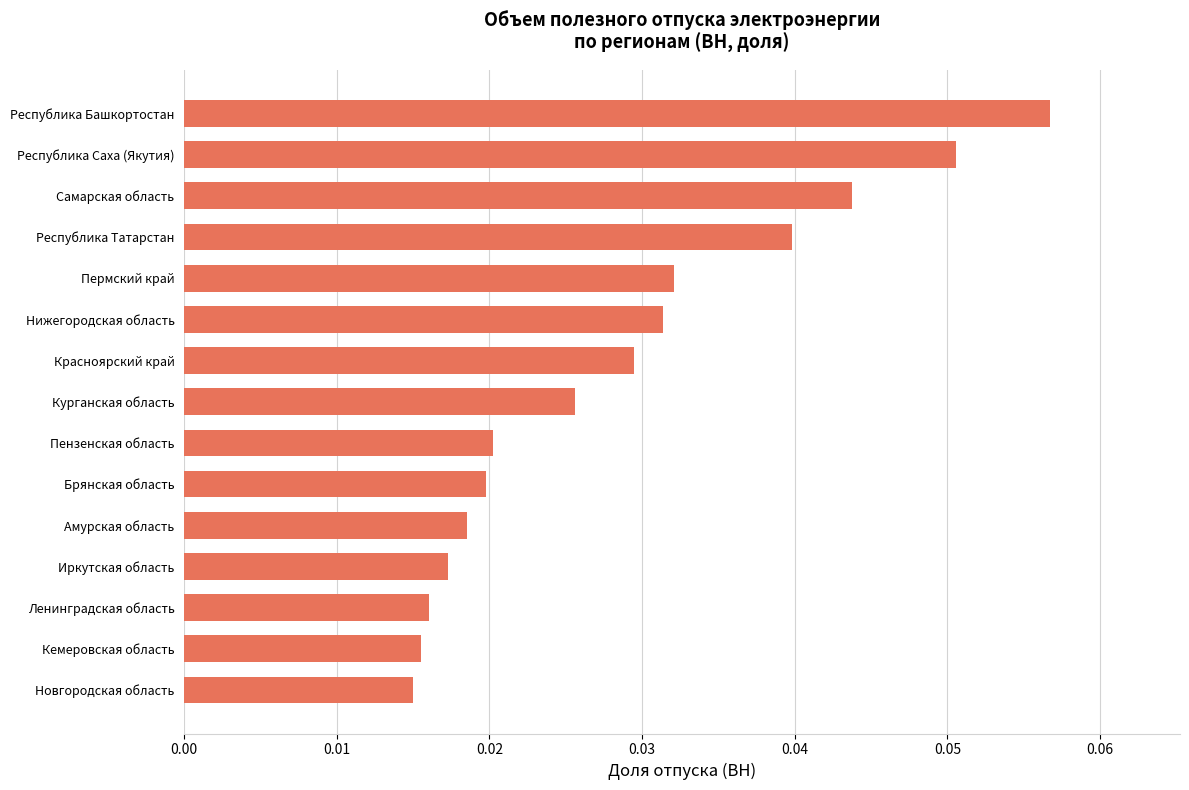

True or false: the data shows 0.1 at Самарская область.

False